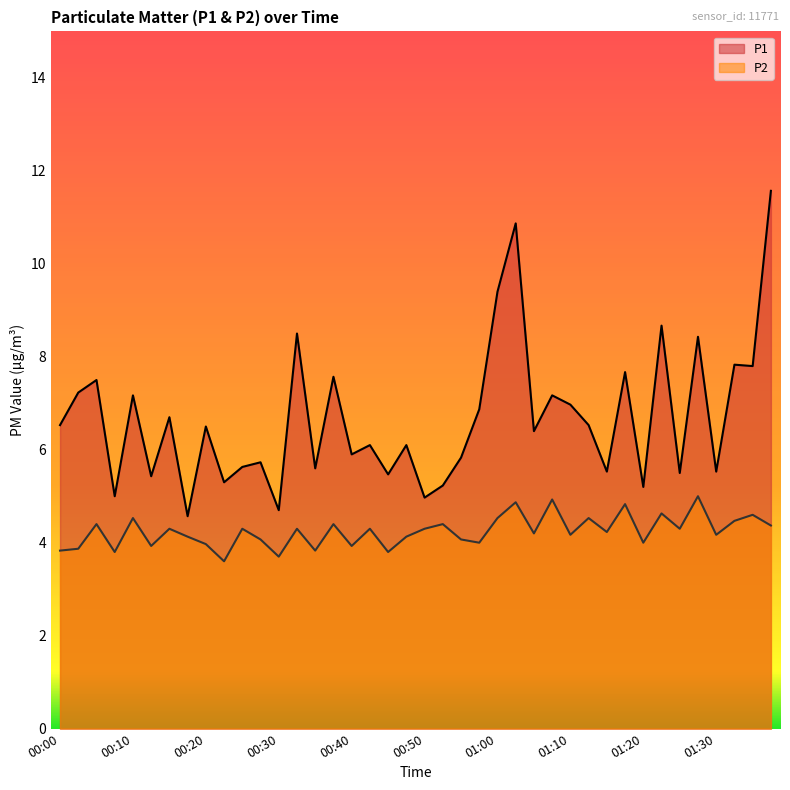

How many interior local peaks does the P1 series have?

15